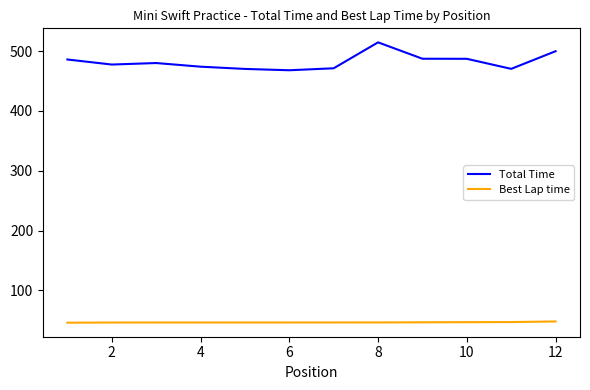

Which series has the largest range (max minus min)?

Total Time